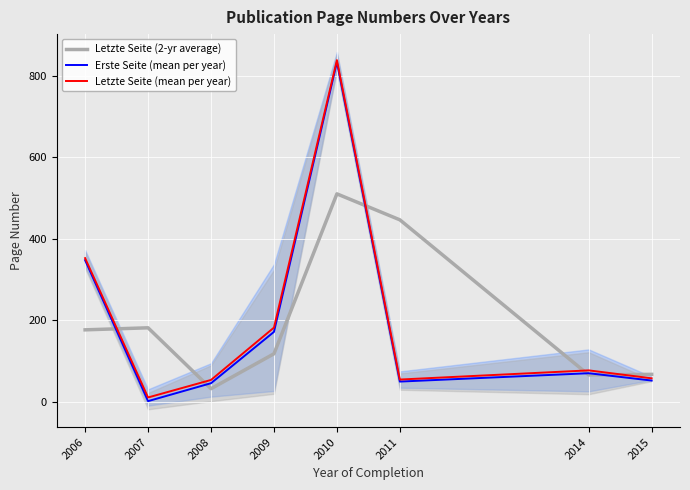

Reading left to right, extract all data points from this chart.

Letzte Seite (2-yr average): 2006=176.0	2007=181.0	2008=31.5	2009=117.2	2010=509.8	2011=446.0	2014=65.2	2015=66.8
Erste Seite (mean per year): 2006=347.0	2007=1.0	2008=45.0	2009=171.0	2010=833.0	2011=49.0	2014=69.5	2015=51.5
Letzte Seite (mean per year): 2006=352.0	2007=10.0	2008=53.0	2009=181.5	2010=838.0	2011=54.0	2014=76.5	2015=57.0